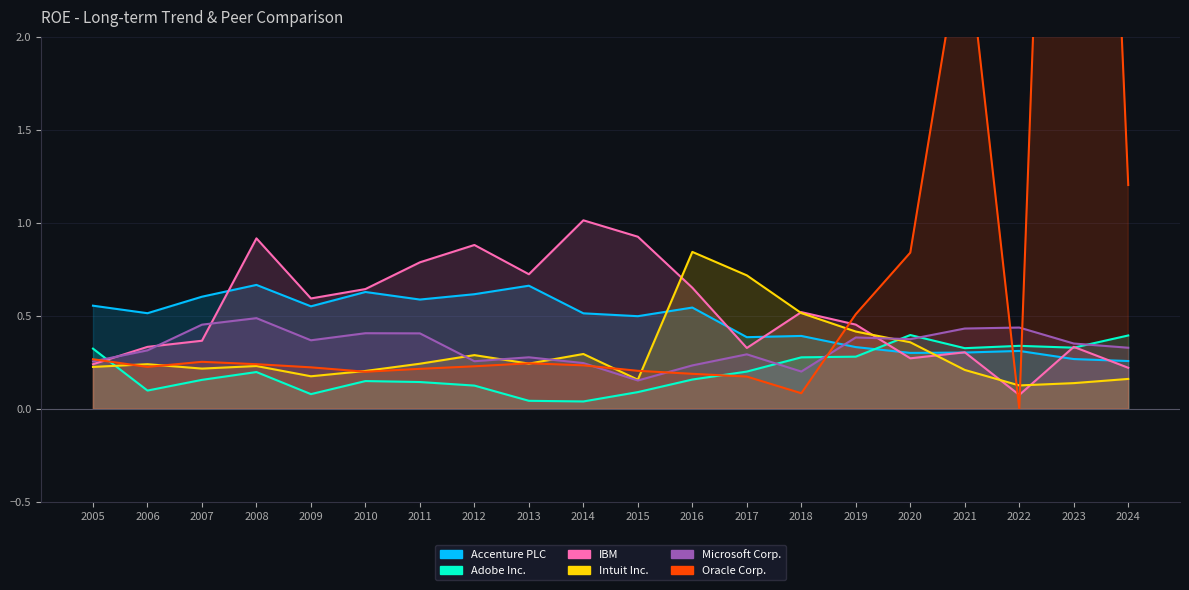

Which category has the lowest value across all series?

2022